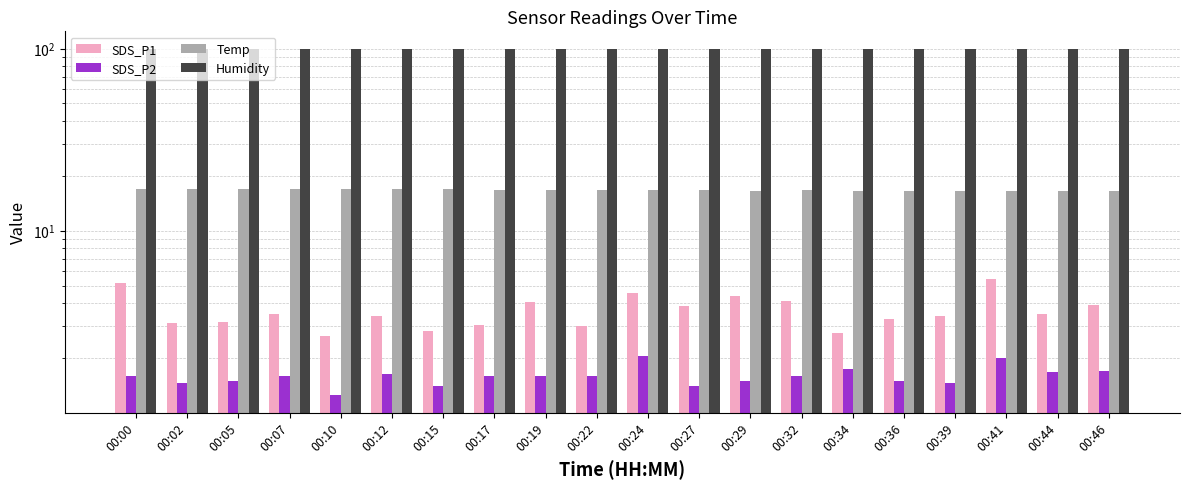

Which has a higher value, 00:12 or 00:41?

00:41